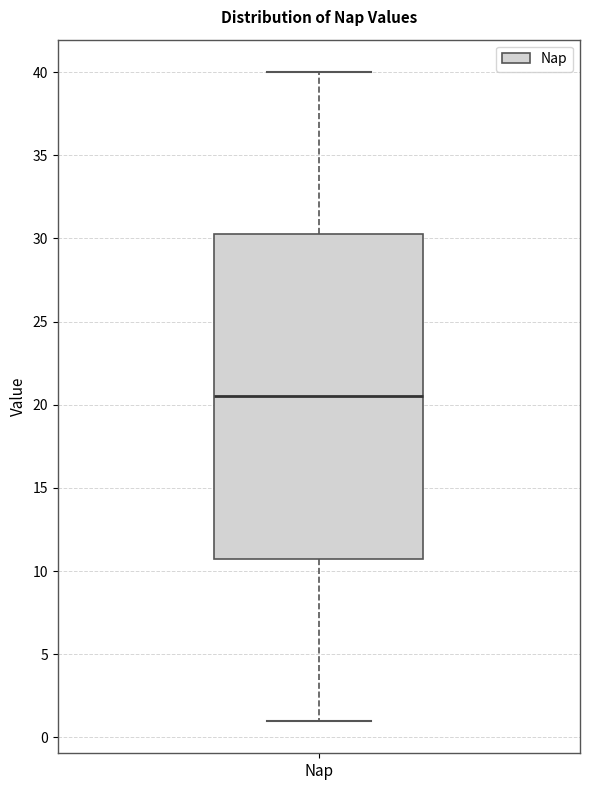

Transcribe this box plot: give where the median line is, the range the box spans, and where the two whiskers end, as read against the y-axis. The values are not printed on the chart, so give them approximately, as read against the axis.

median 20.5, box 11.0 to 30.5, whiskers 1.0 to 40.0